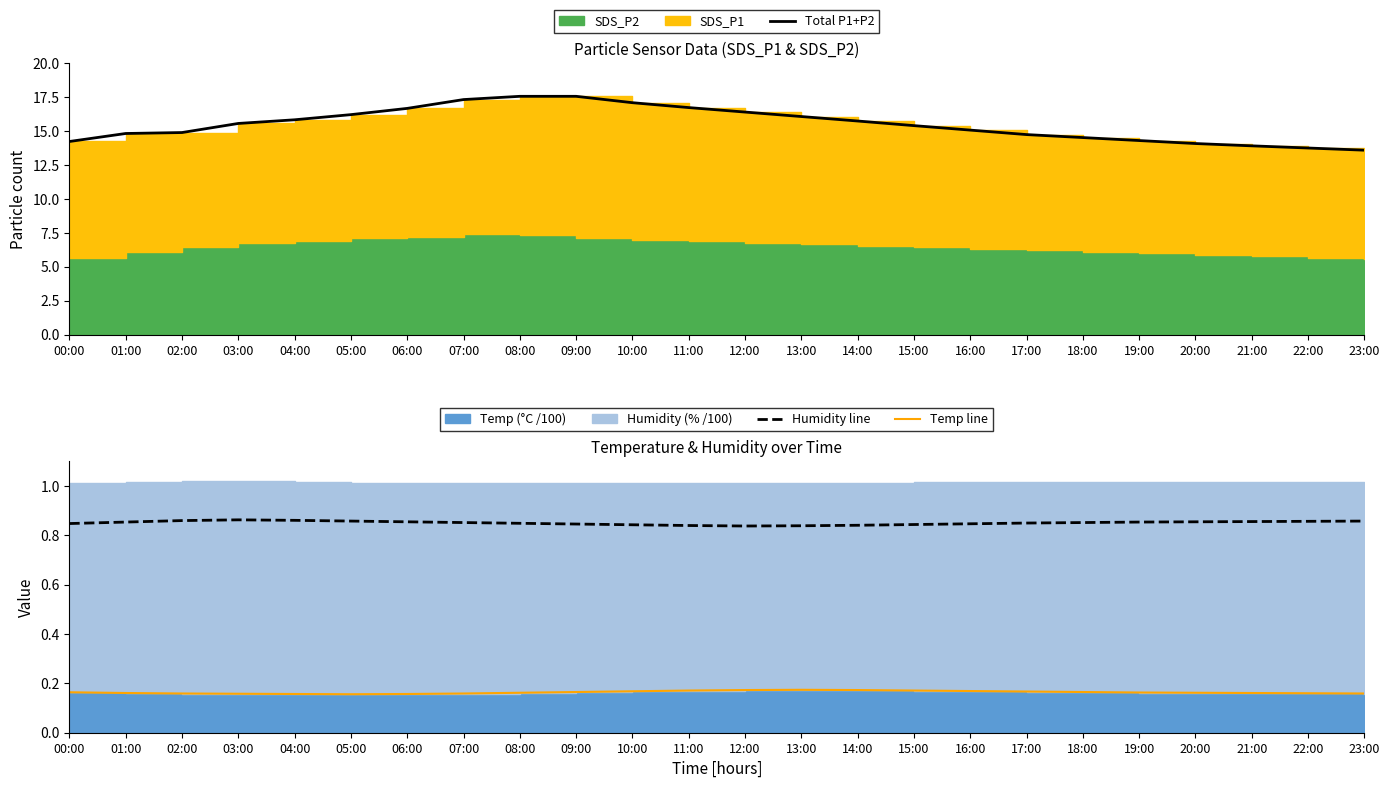

True or false: Temp line has a value of 0.2 at 15:00.

True